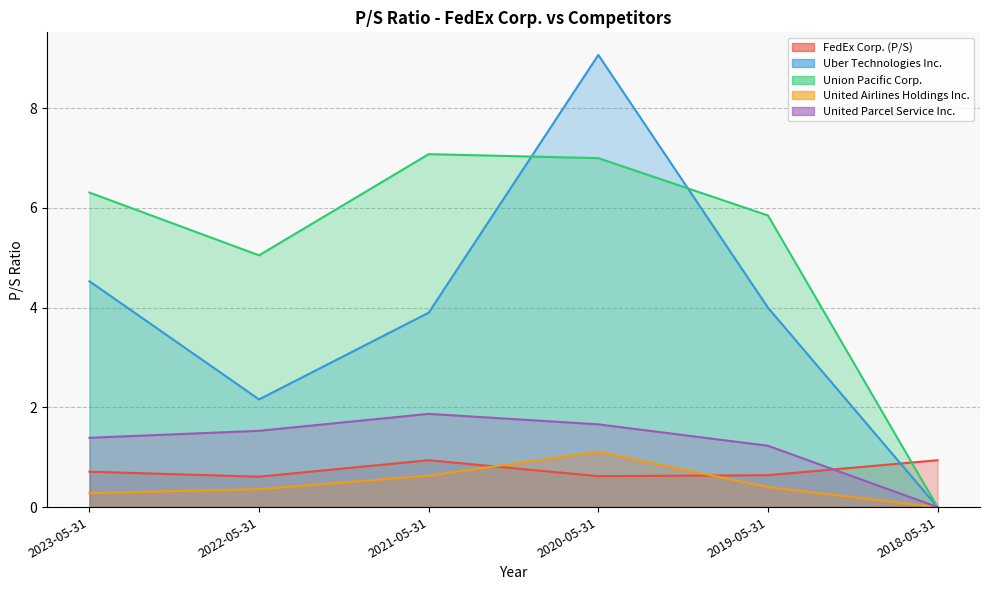

What is the highest value of the United Airlines Holdings Inc. series?

1.1